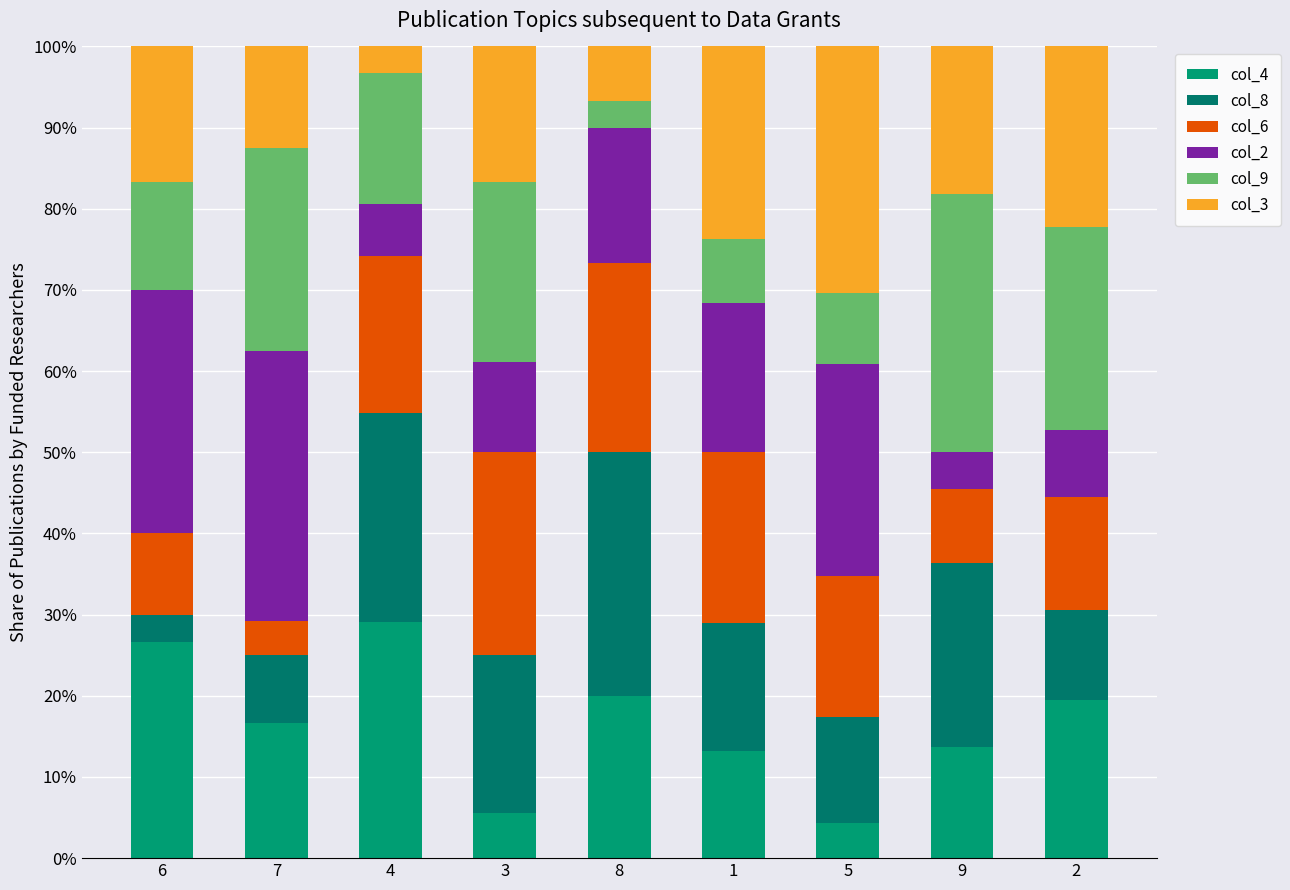

Does the chart contain any negative values?

No